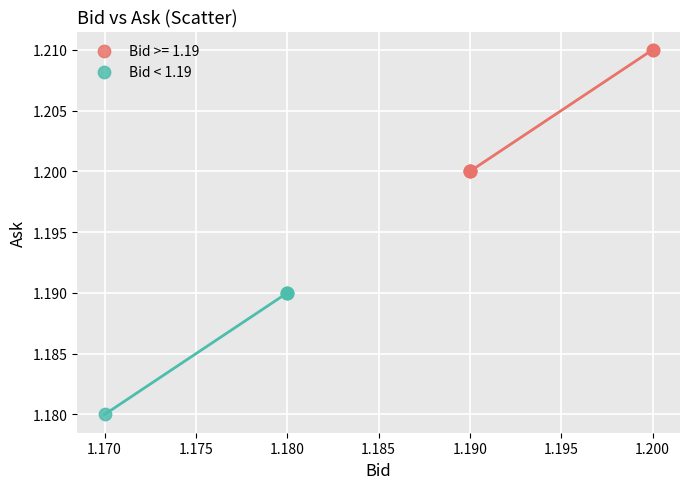

Which series contains the highest Y value?

Bid >= 1.19